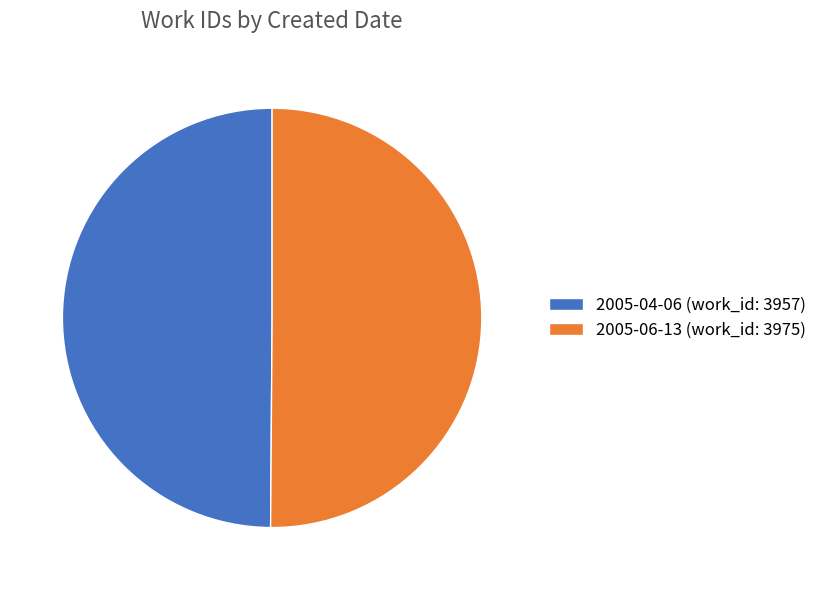

The 2005-06-13 slice represents 63% of the pie. True or false?

False